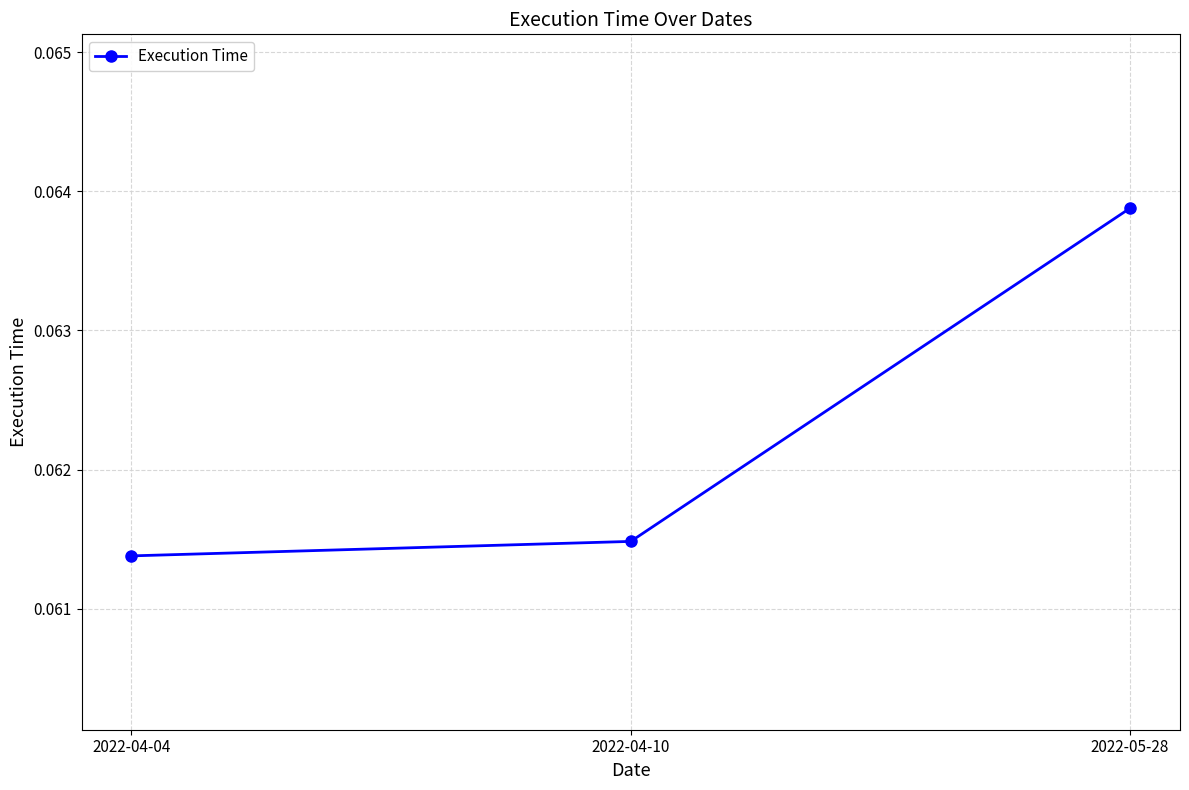

Does the chart have visible grid lines?

Yes